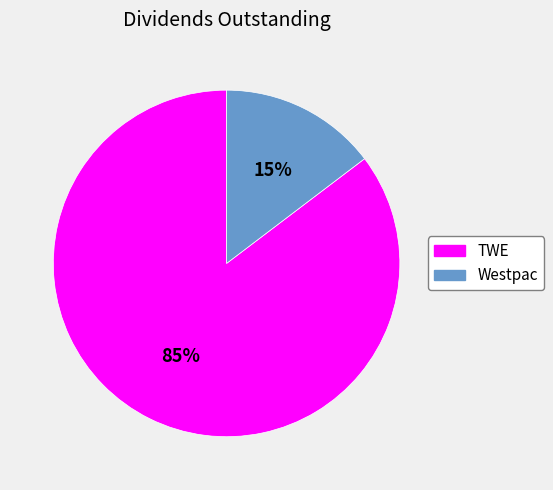

Do TWE and Westpac together represent more than half of the pie?

Yes